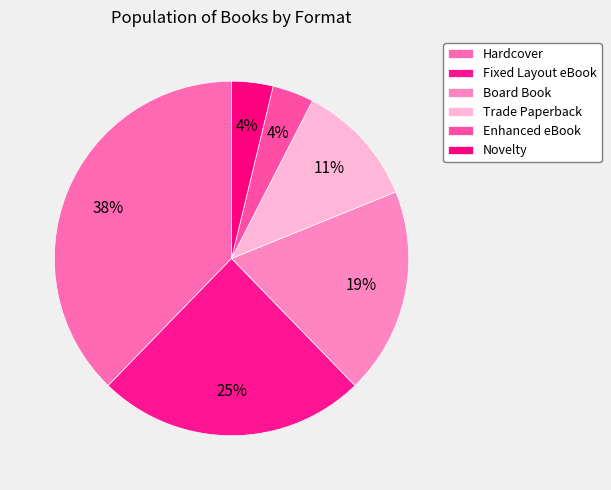

To the nearest percent, what percentage of the pie is Enhanced eBook?

4%